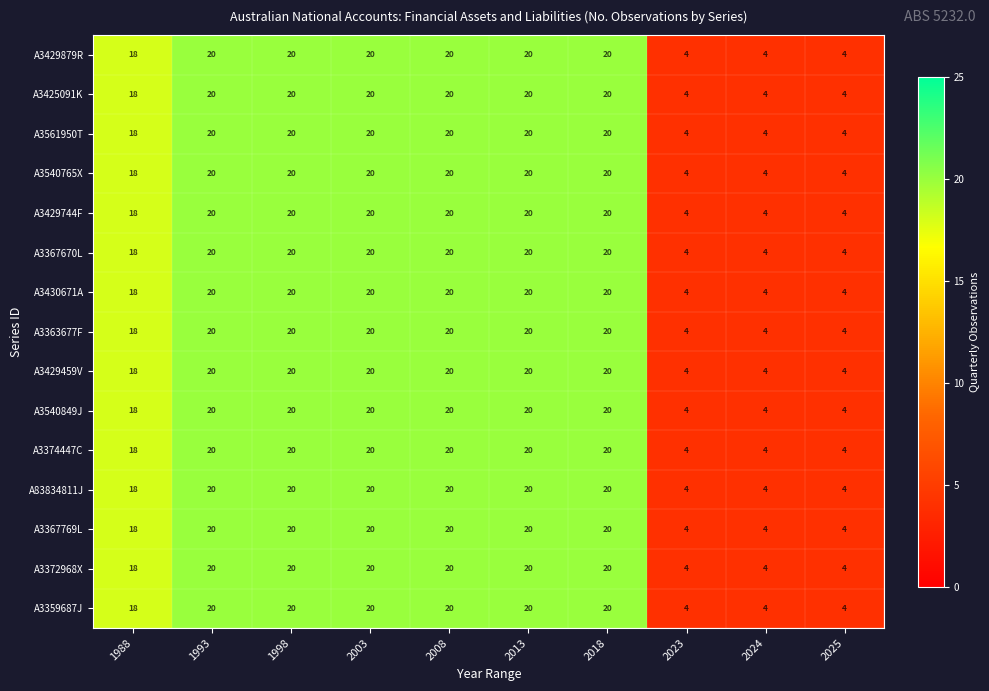

How many A3540765X values are between 4 and 20?

10